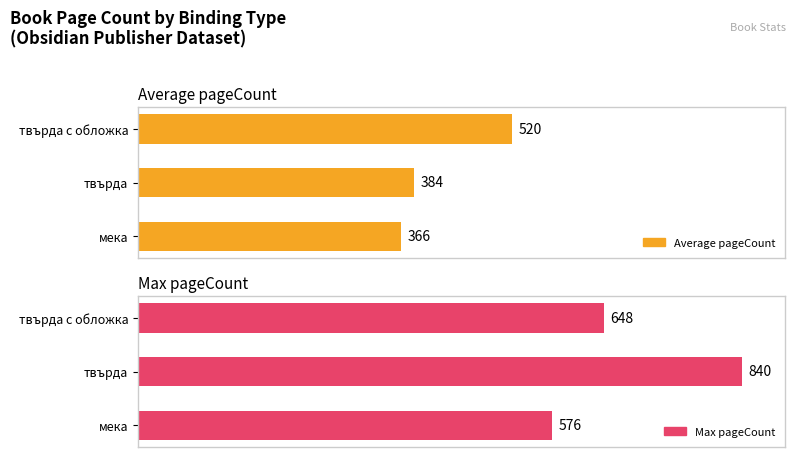

How many Max pageCount values are between 576 and 840?

3